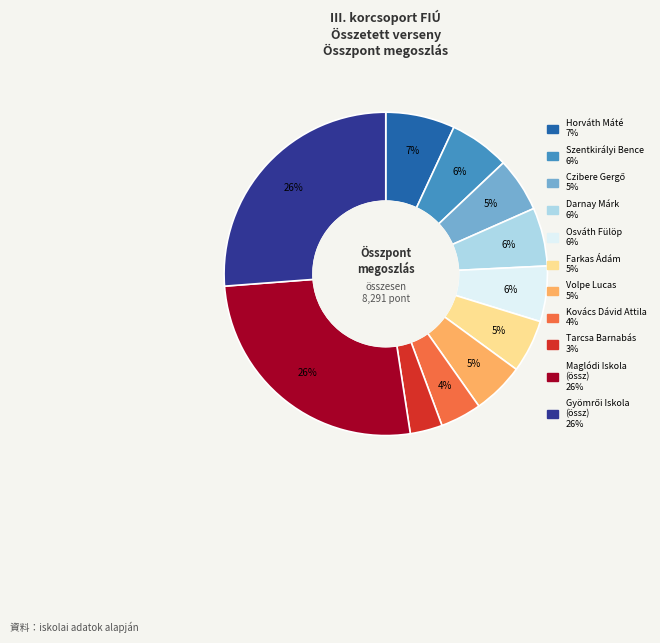

To the nearest percent, what is the average slice percentage?

9%